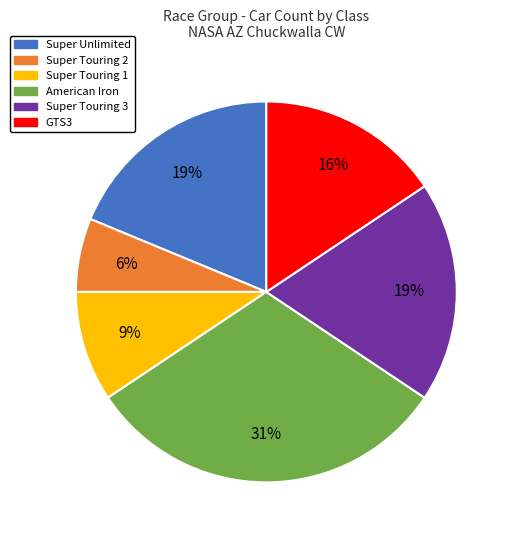

True or false: Super Unlimited accounts for 19% of the total.

True